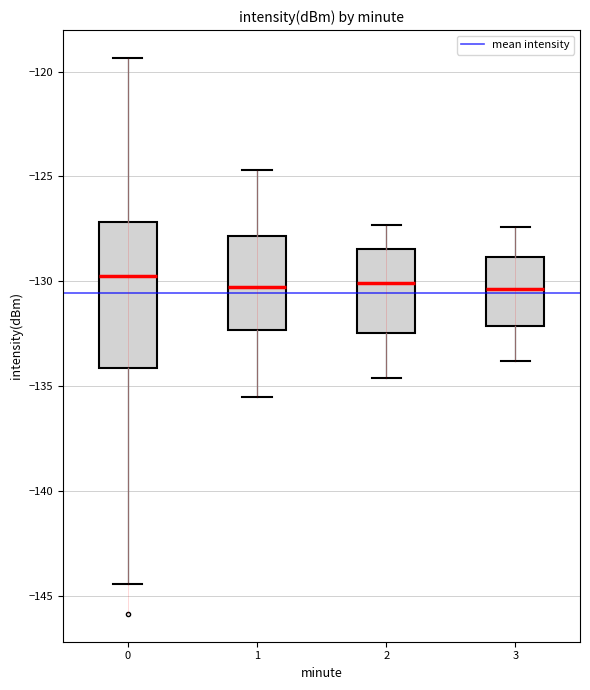

Comparing the boxes themselves (not the whiskers), which one is the tallest?

0